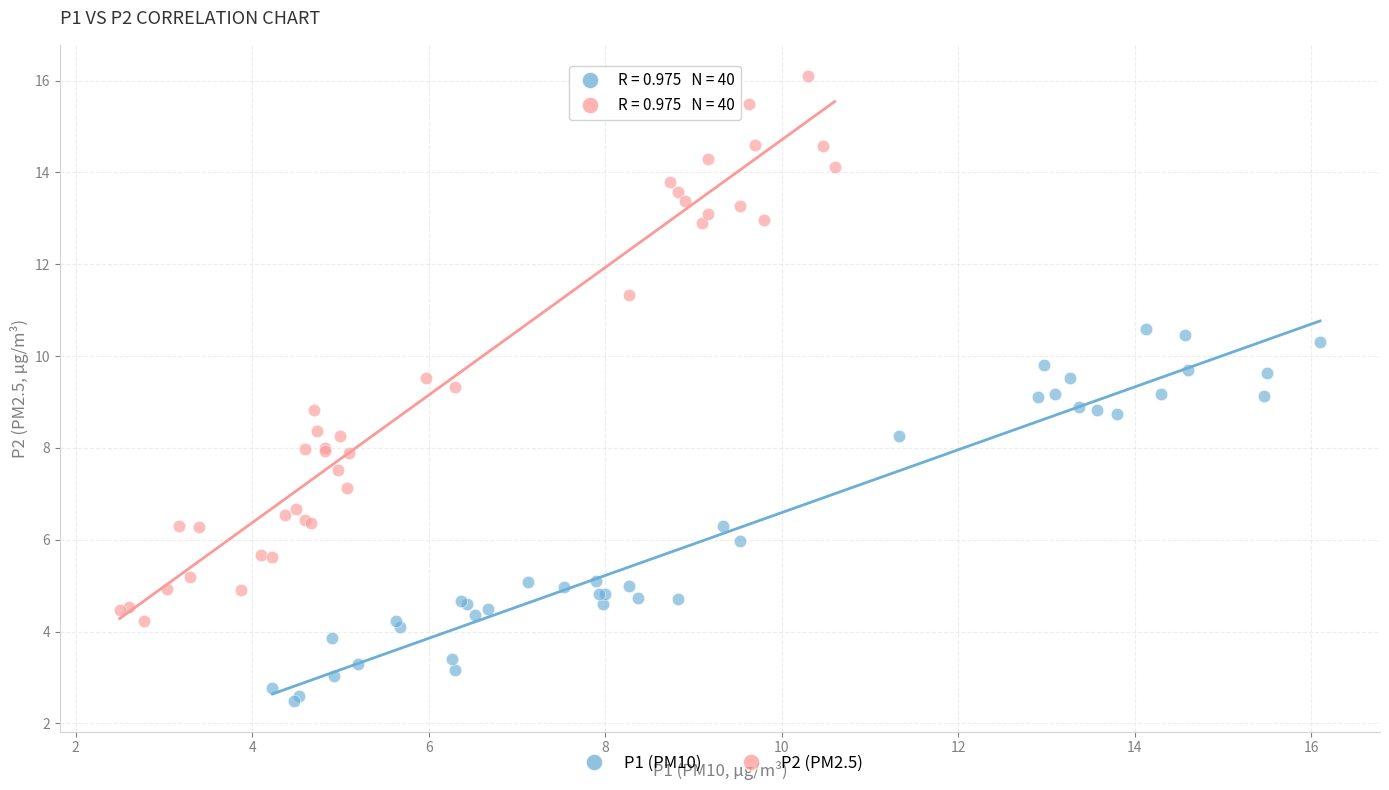

Which series has the widest spread of Y values?

P2 (PM2.5)